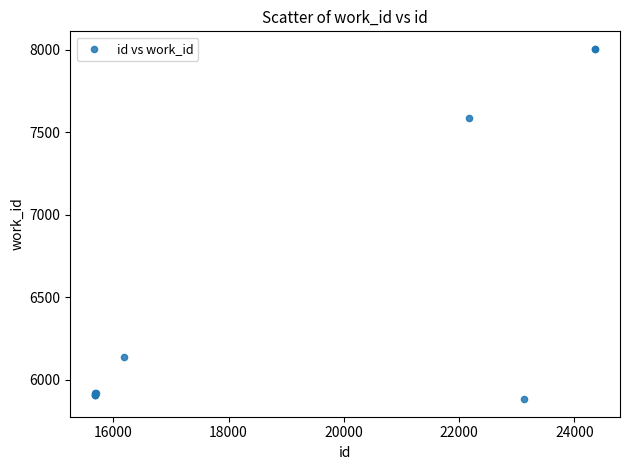

What Y value in the scatter plot is closest to 6943?

7587